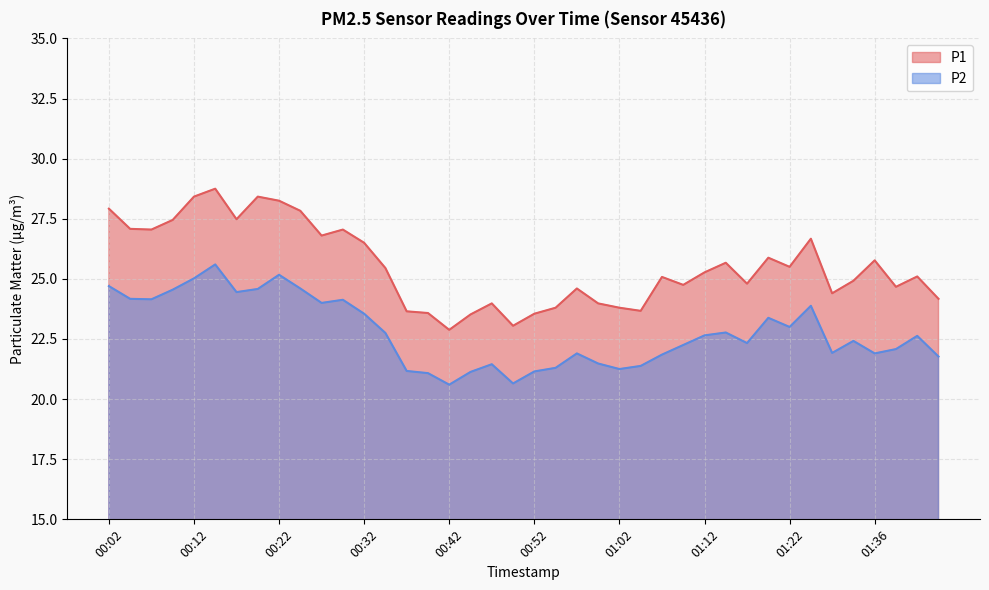

Rank the categories by P1 value from highest to lowest.

00:14, 00:12, 00:19, 00:22, 00:02, 00:24, 00:17, 00:09, 00:04, 00:07, 00:29, 00:27, 01:28, 00:32, 01:19, 01:36, 01:14, 01:22, 00:34, 01:12, 01:41, 01:07, 01:33, 01:17, 01:09, 01:38, 00:57, 01:30, 01:43, 00:47, 00:59, 00:54, 01:02, 01:04, 00:37, 00:39, 00:52, 00:44, 00:49, 00:42